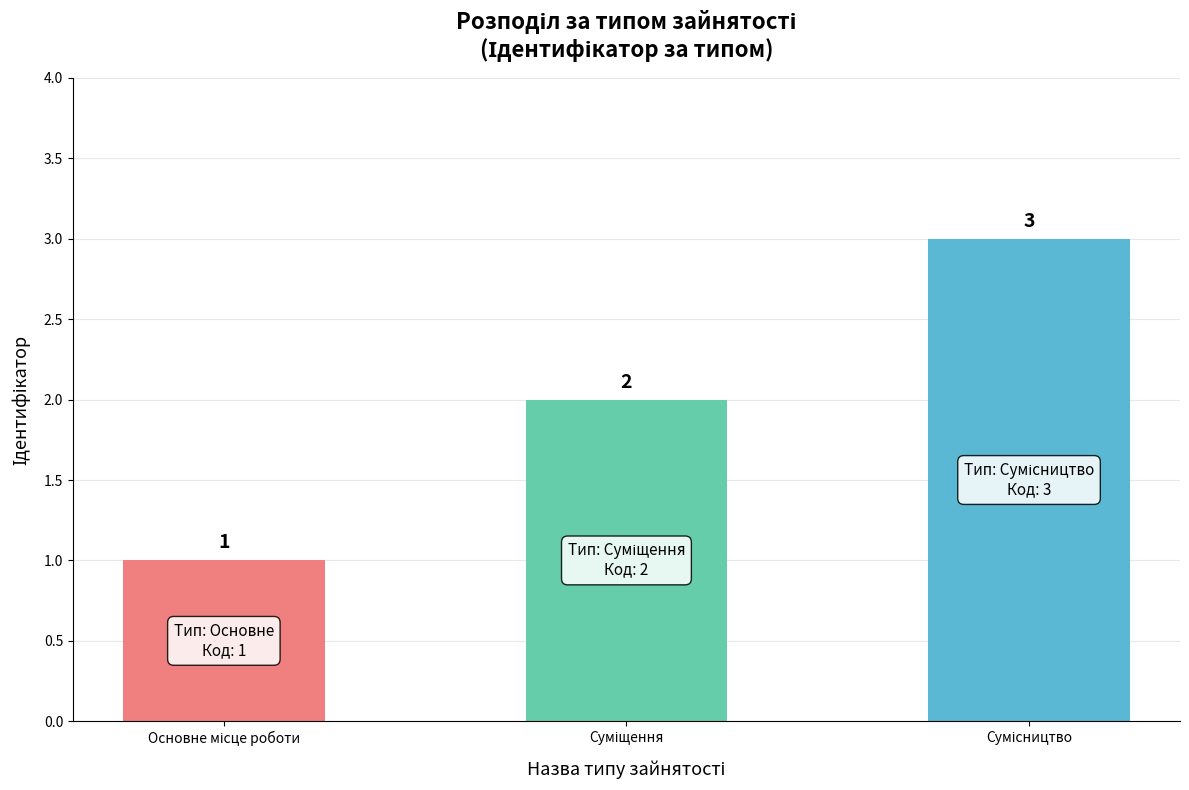

Are the bars grouped side by side (vs. stacked)?

No